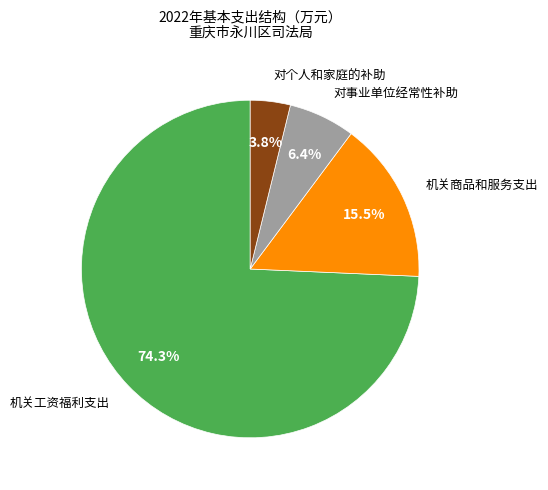

Is there a majority slice in this chart?

Yes